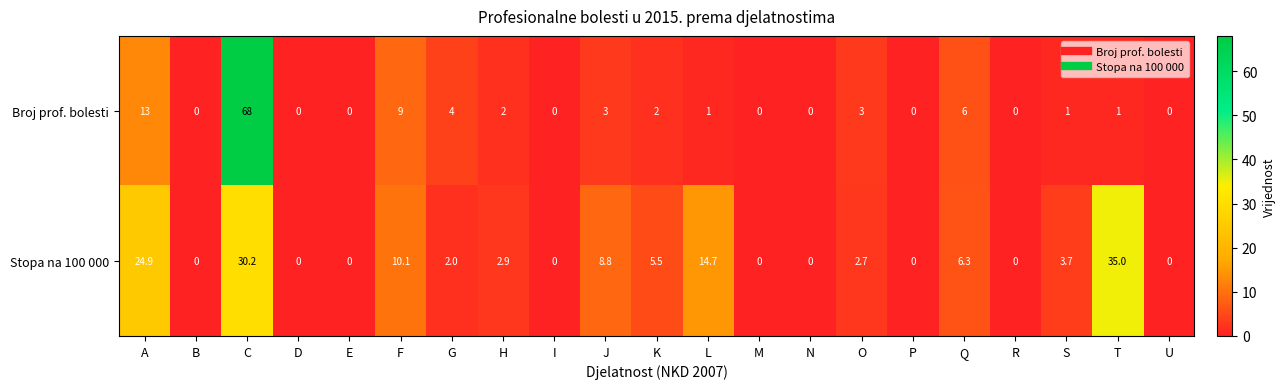

What is the difference between the Broj prof. bolesti values at I and L?

1.0